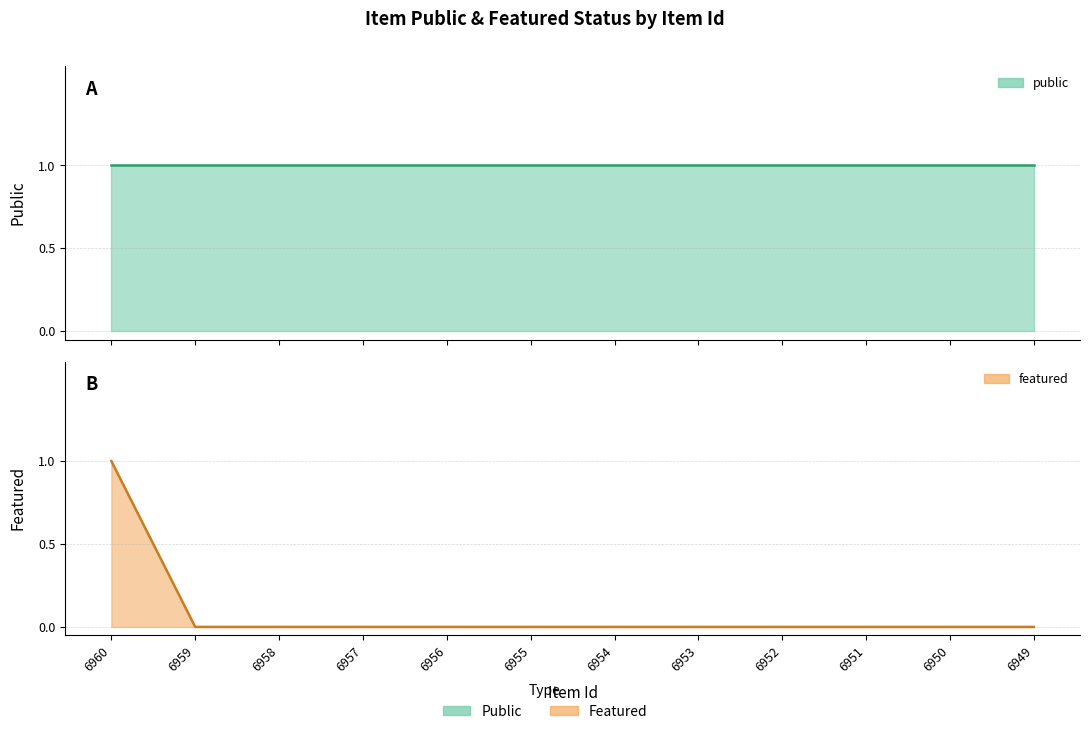

At which label is featured closest to 0?

6959